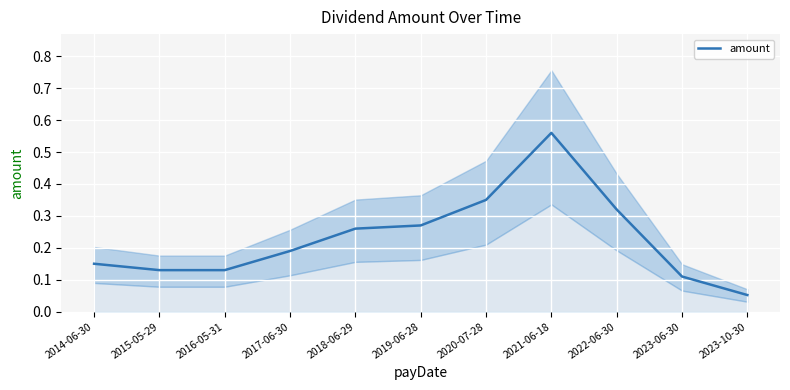

Where is the data nearest to the value 0?

2023-10-30